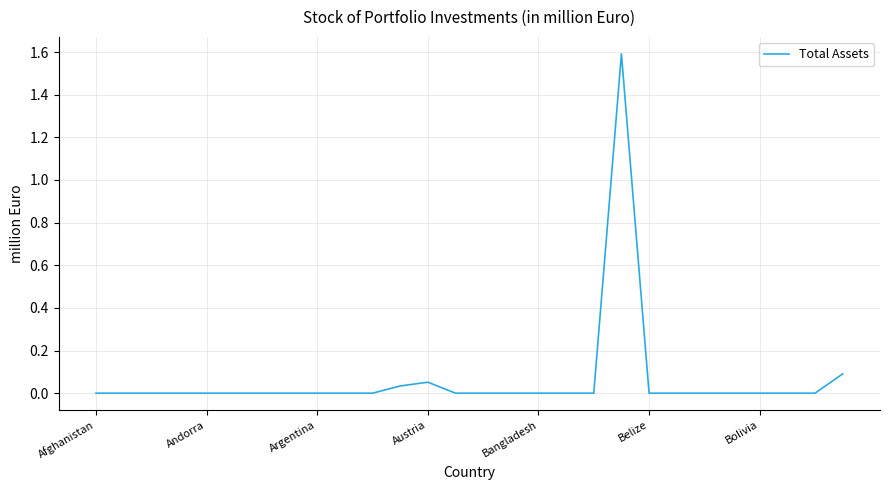

What is the difference between the maximum and minimum values?

1.6